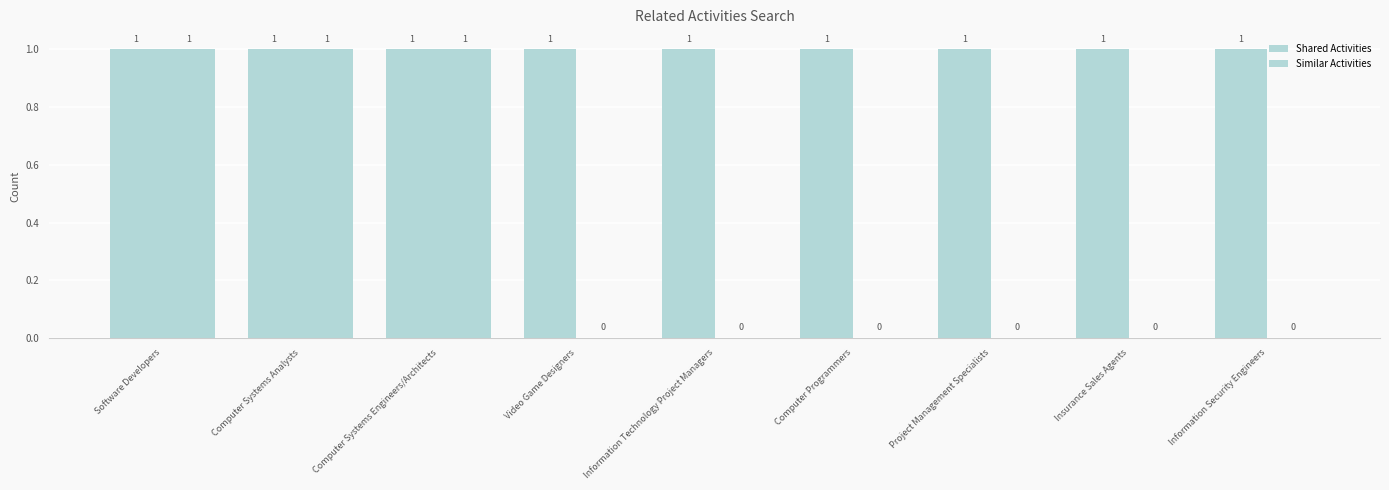

Does the chart contain stacked bars?

No